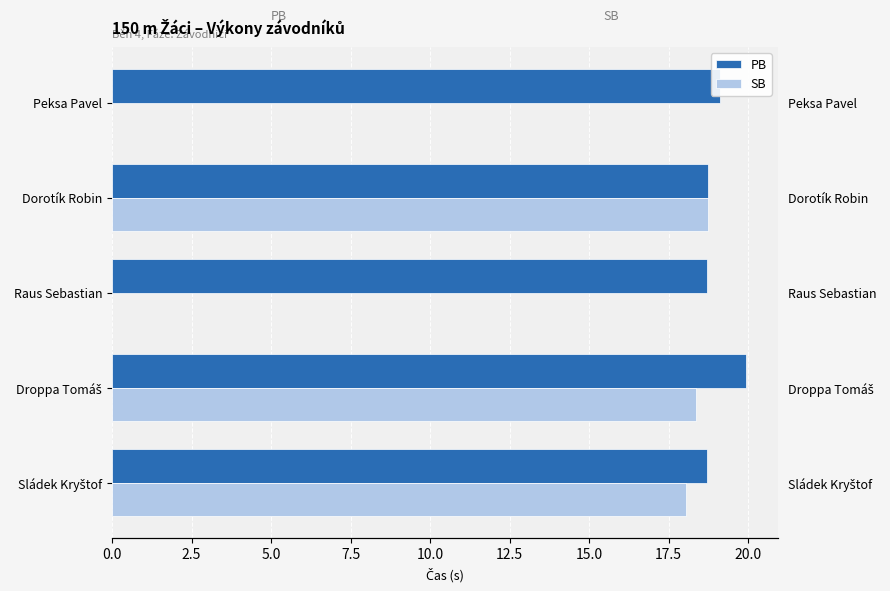

What is the greatest value displayed?

19.9